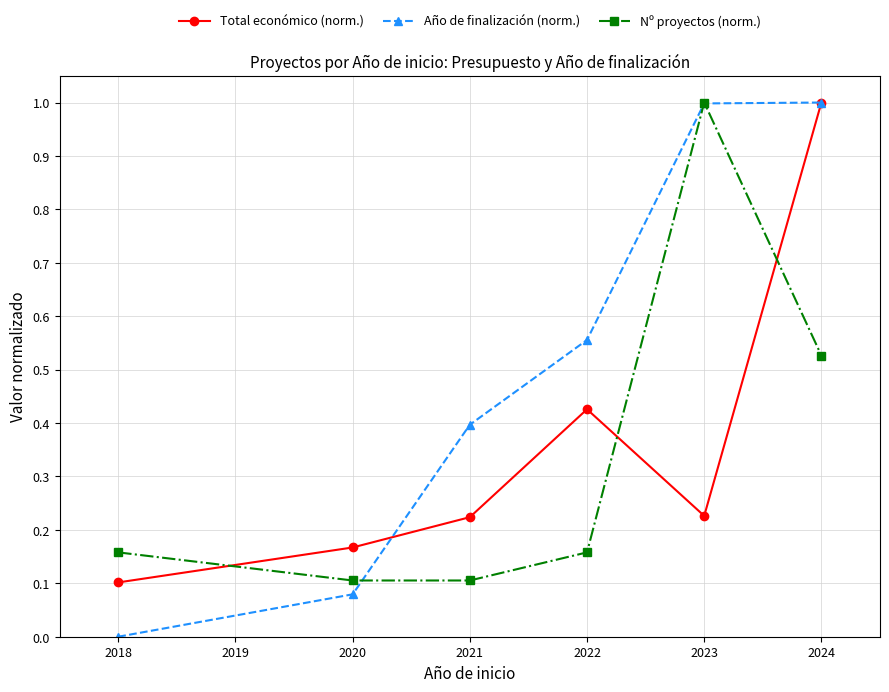

Which series has the widest spread of values?

Año de finalización (norm.)